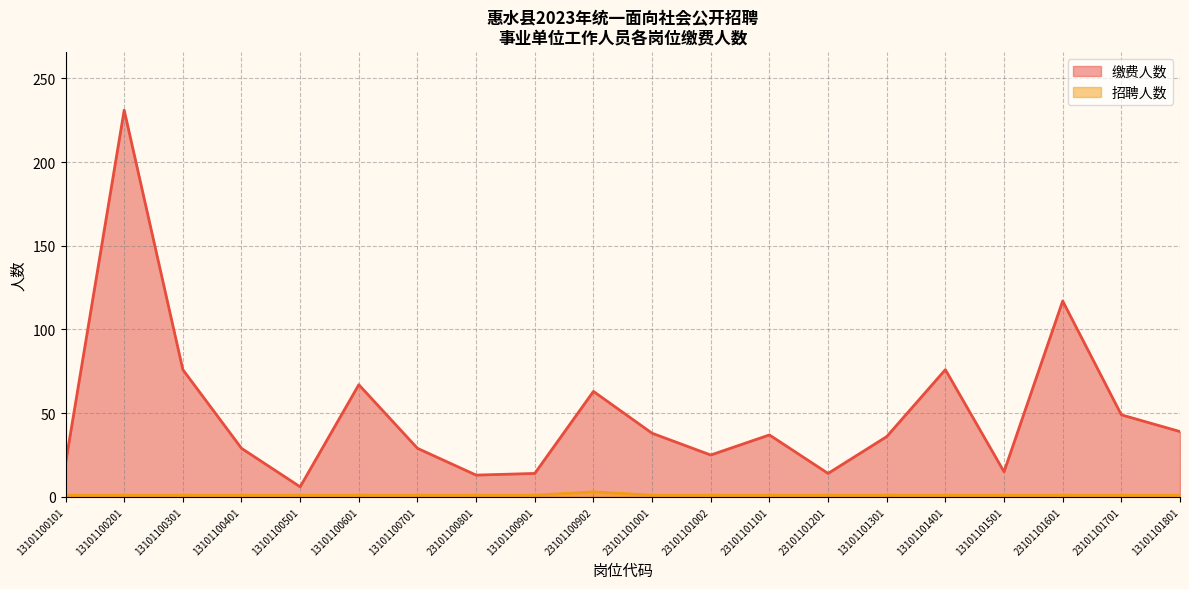

Rank the categories by 招聘人数 value from highest to lowest.

23101100902, 13101100101, 13101100201, 13101100301, 13101100401, 13101100501, 13101100601, 13101100701, 23101100801, 13101100901, 23101101001, 23101101002, 23101101101, 23101101201, 13101101301, 13101101401, 13101101501, 23101101601, 23101101701, 13101101801